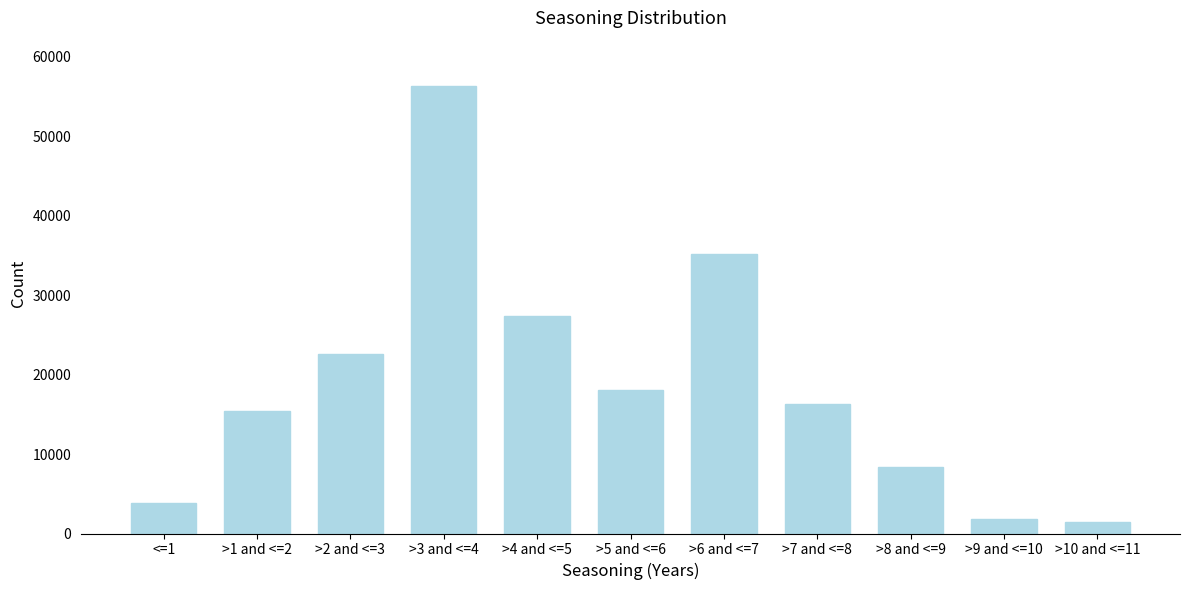

Reading left to right, list all the values displayed in this chart.

<=1=3851	>1 and <=2=15418	>2 and <=3=22608	>3 and <=4=56299	>4 and <=5=27316	>5 and <=6=17997	>6 and <=7=35164	>7 and <=8=16236	>8 and <=9=8391	>9 and <=10=1859	>10 and <=11=1419